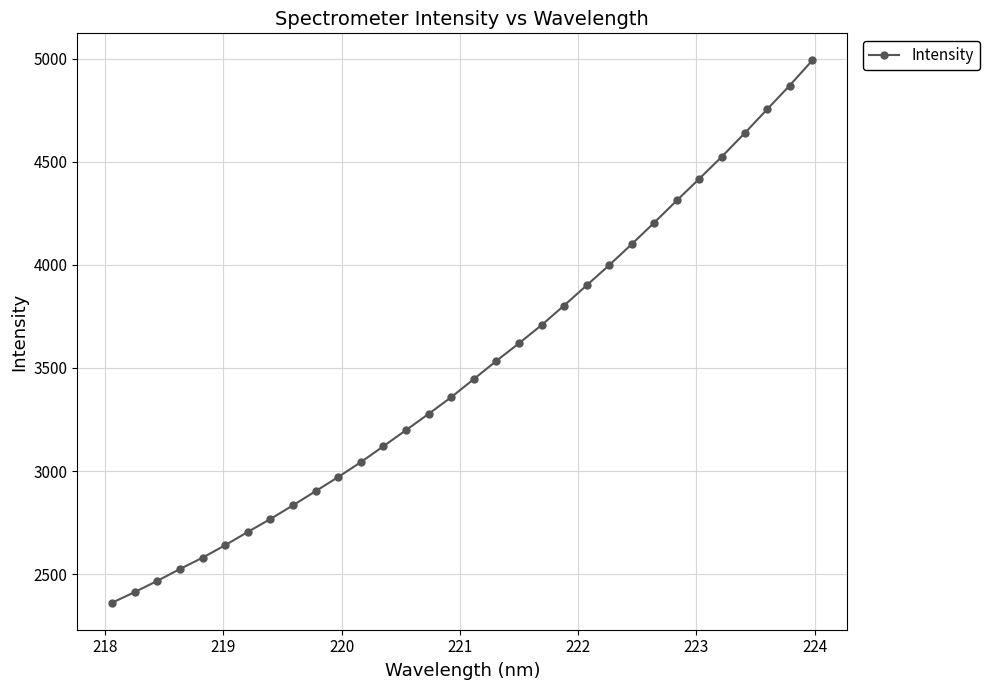

What is the average value?

3499.8